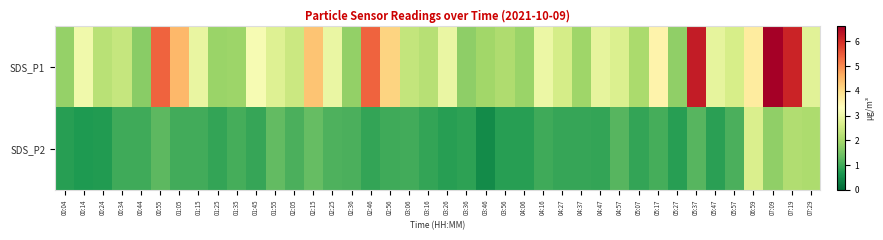

Count the number of data series in this chart.

2